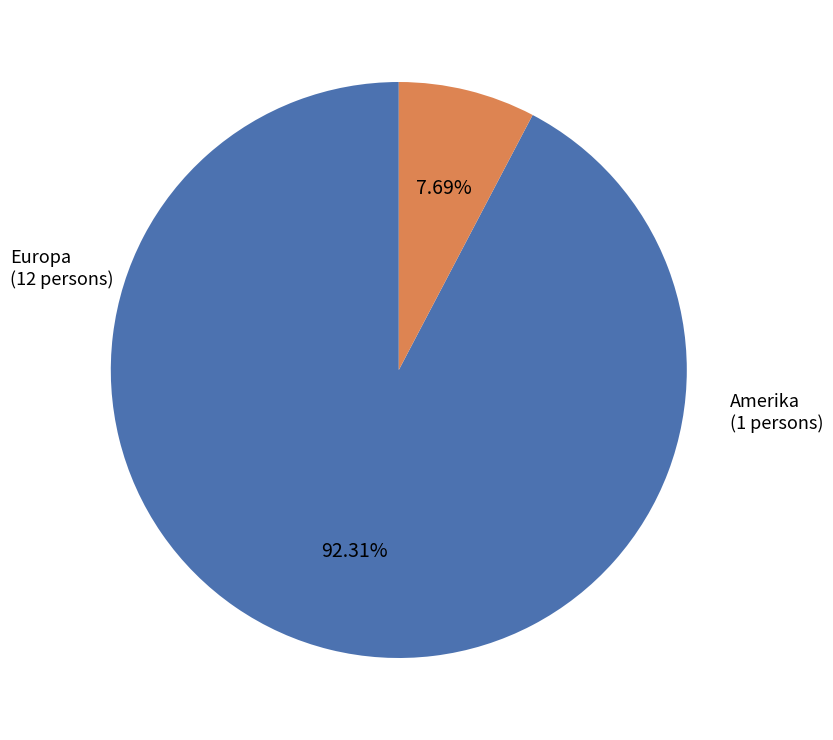

Is there a majority slice in this chart?

Yes